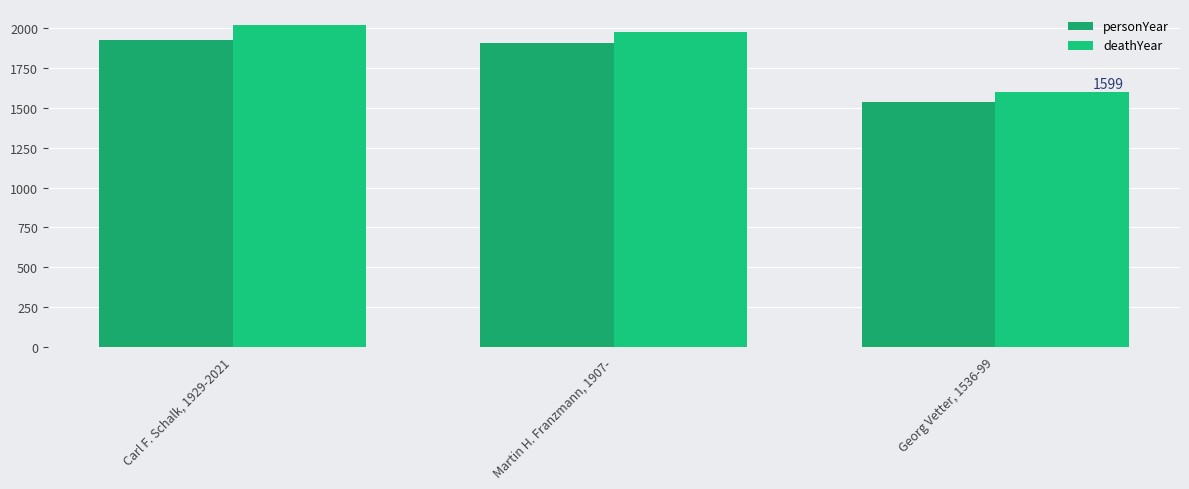

Rank the series by their average value, from lowest to highest.

personYear, deathYear